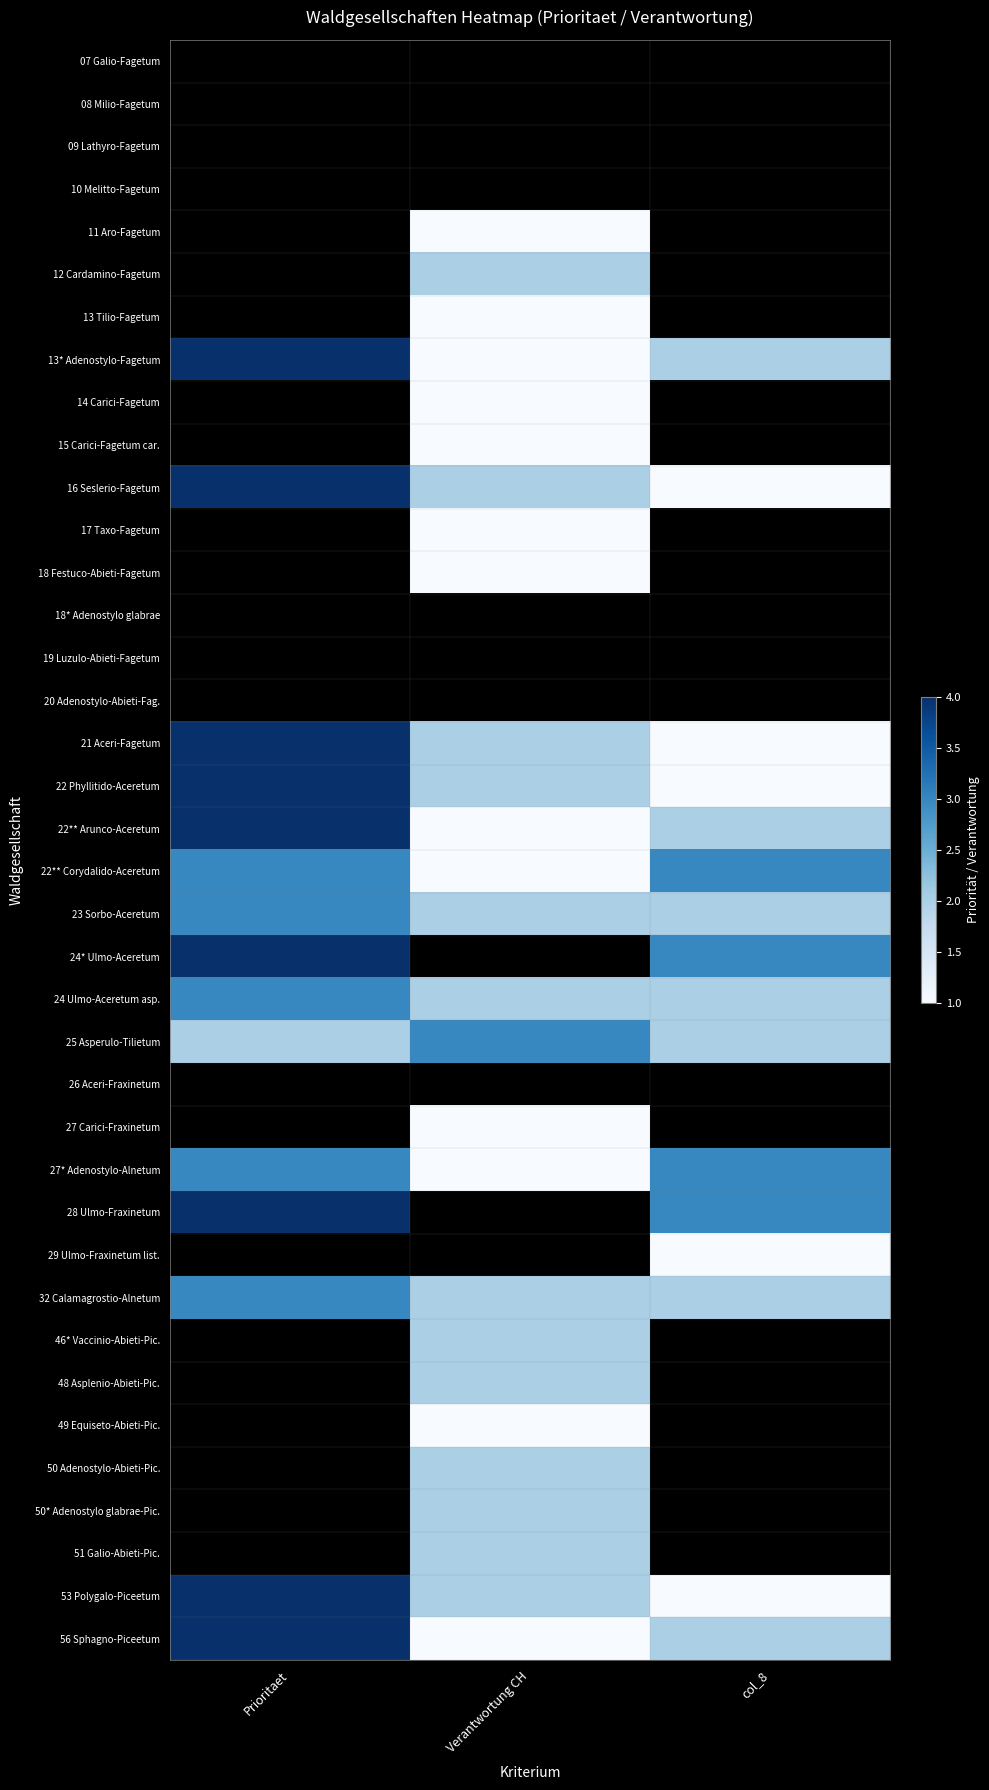

Is it true that 27* Adenostylo-Alnetum equals 3.0 at col_8?

True